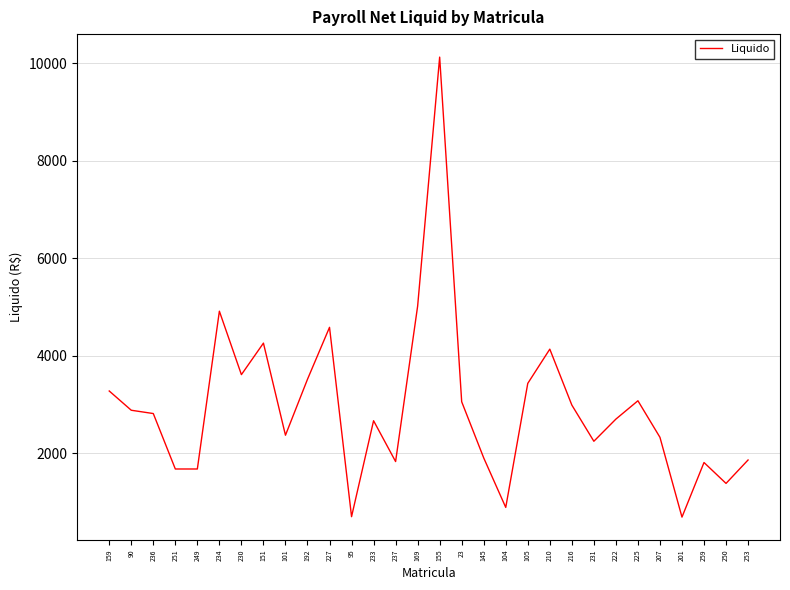

How many series are shown in this chart?

1